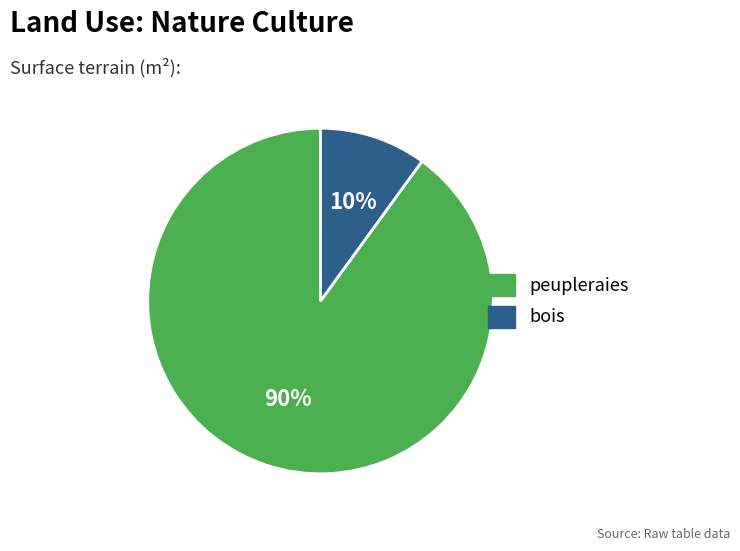

Does bois account for over 50% of the chart?

No